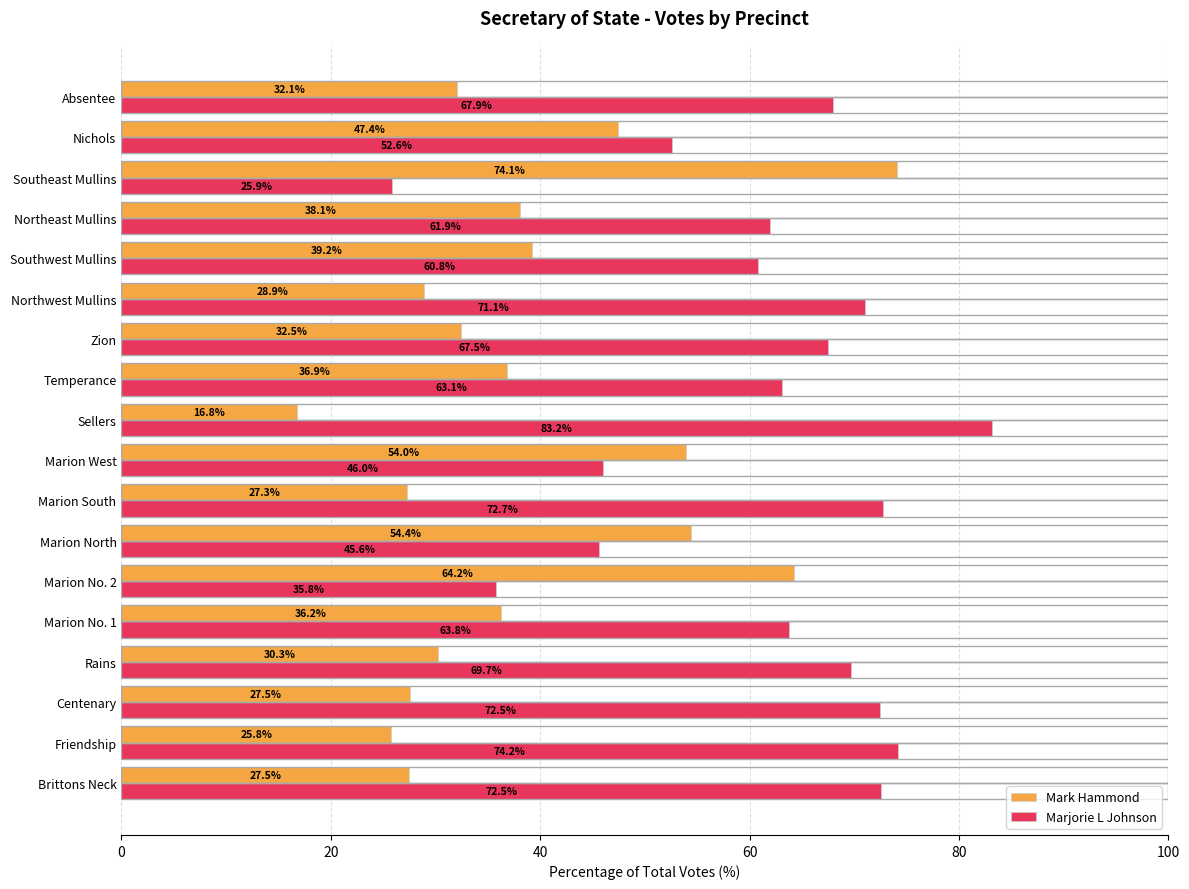

The value of Mark Hammond at Brittons Neck is 47.9. True or false?

False